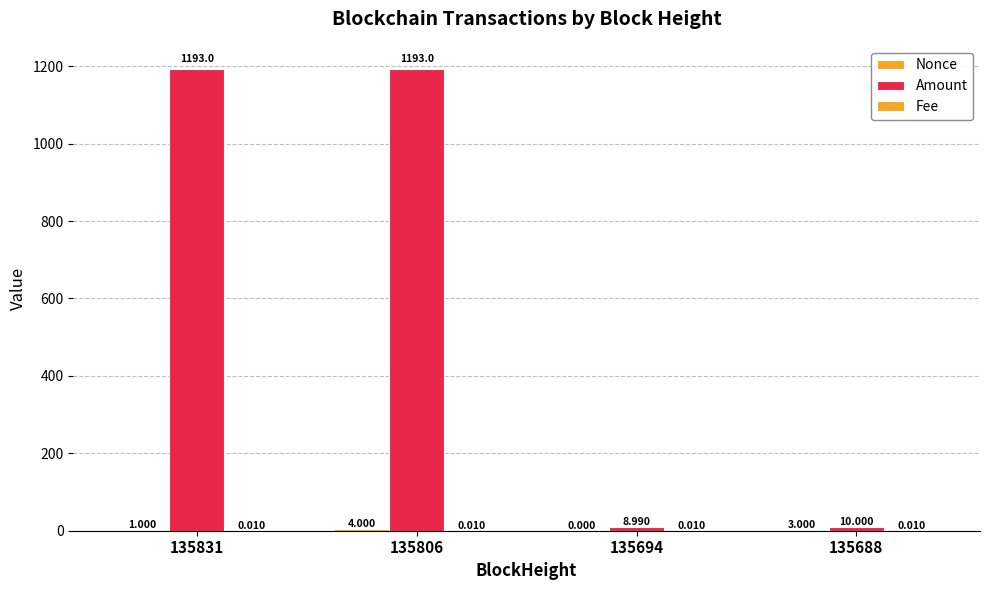

What is the value of the Amount bar at the 1st from the left?

1193.0